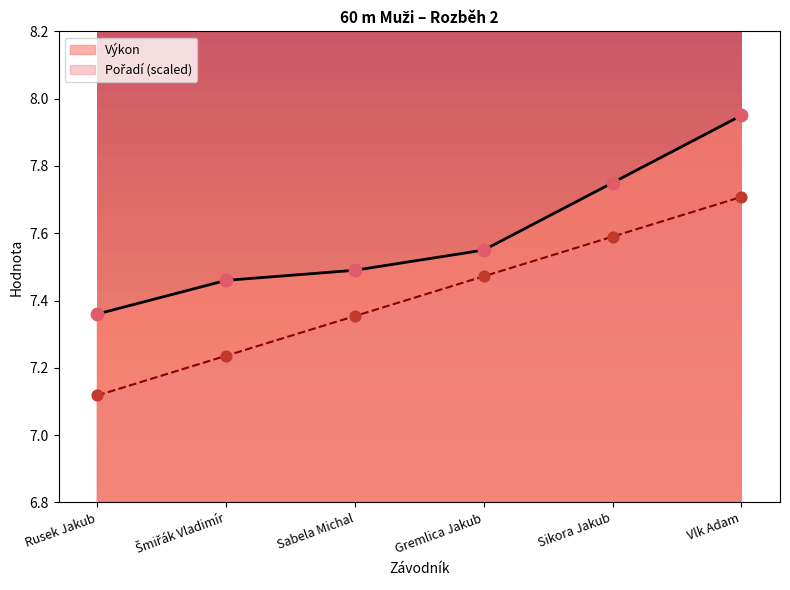

Which series contains the lowest Y value?

Pořadí